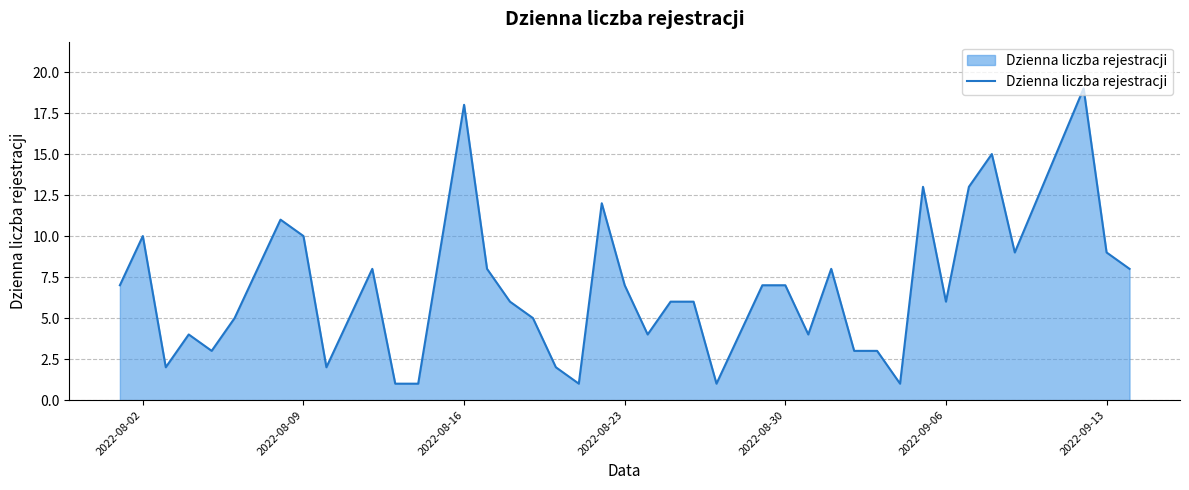

What is the greatest value displayed?

19